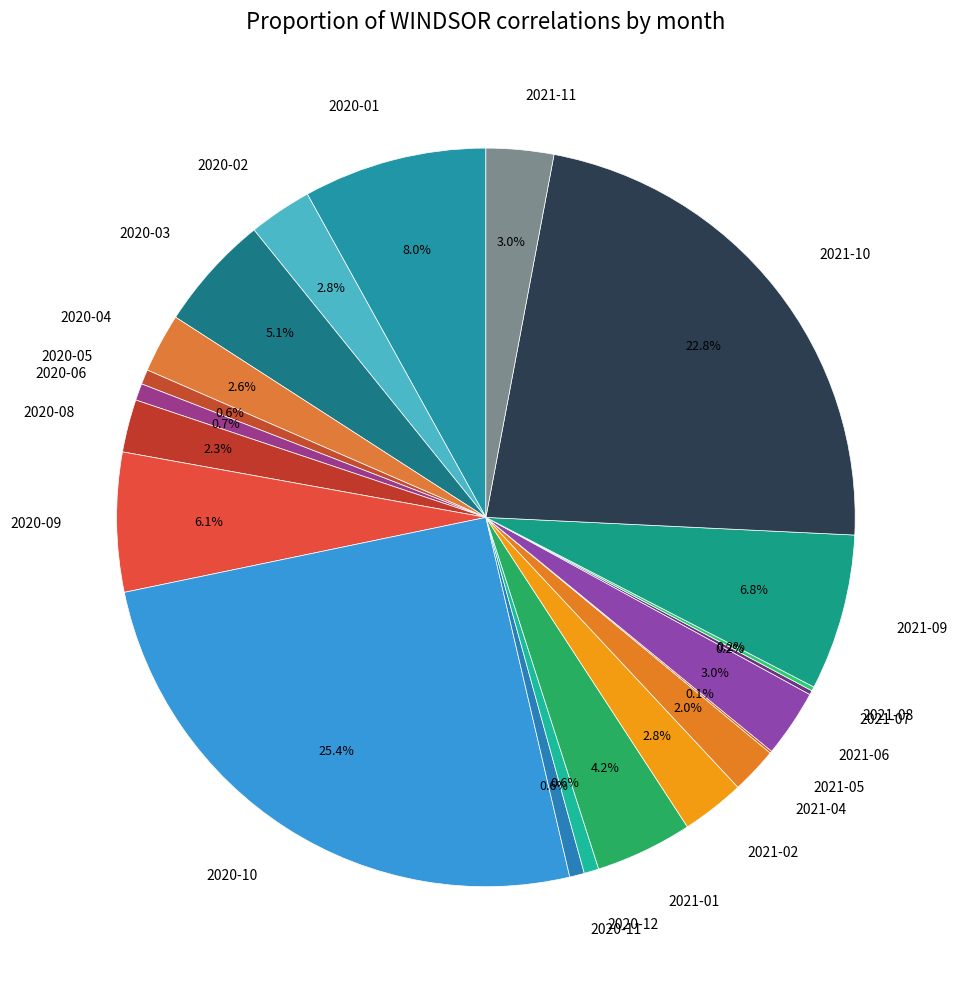

What is the largest slice in the pie chart?

2020-10